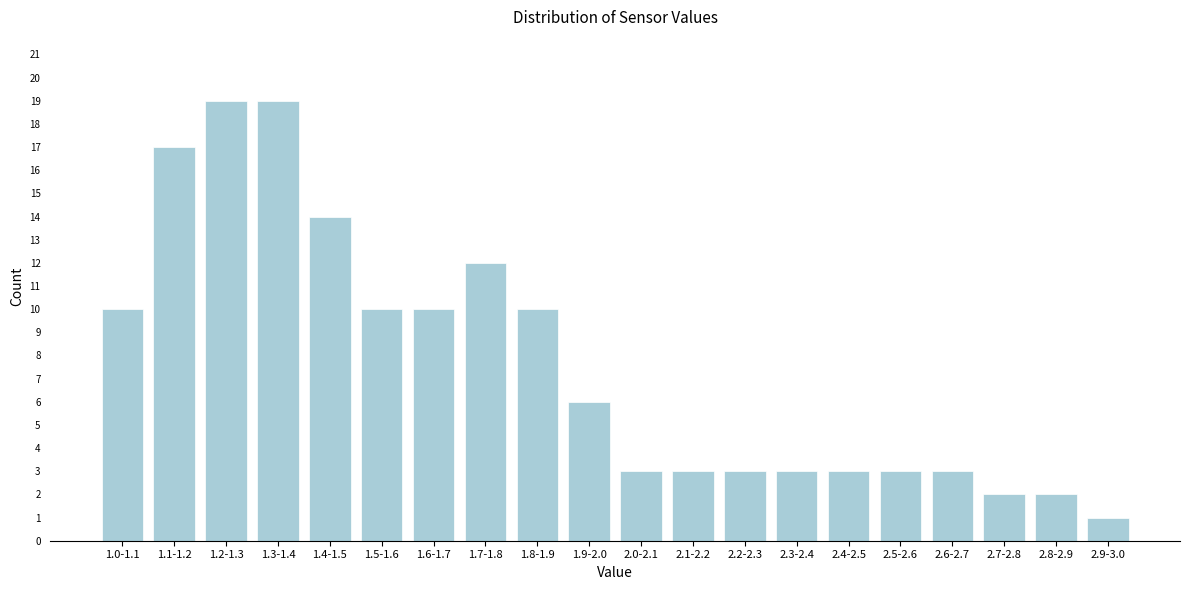

Reading right to left, extract all data points from this chart.

2.9-3.0=1	2.8-2.9=2	2.7-2.8=2	2.6-2.7=3	2.5-2.6=3	2.4-2.5=3	2.3-2.4=3	2.2-2.3=3	2.1-2.2=3	2.0-2.1=3	1.9-2.0=6	1.8-1.9=10	1.7-1.8=12	1.6-1.7=10	1.5-1.6=10	1.4-1.5=14	1.3-1.4=19	1.2-1.3=19	1.1-1.2=17	1.0-1.1=10